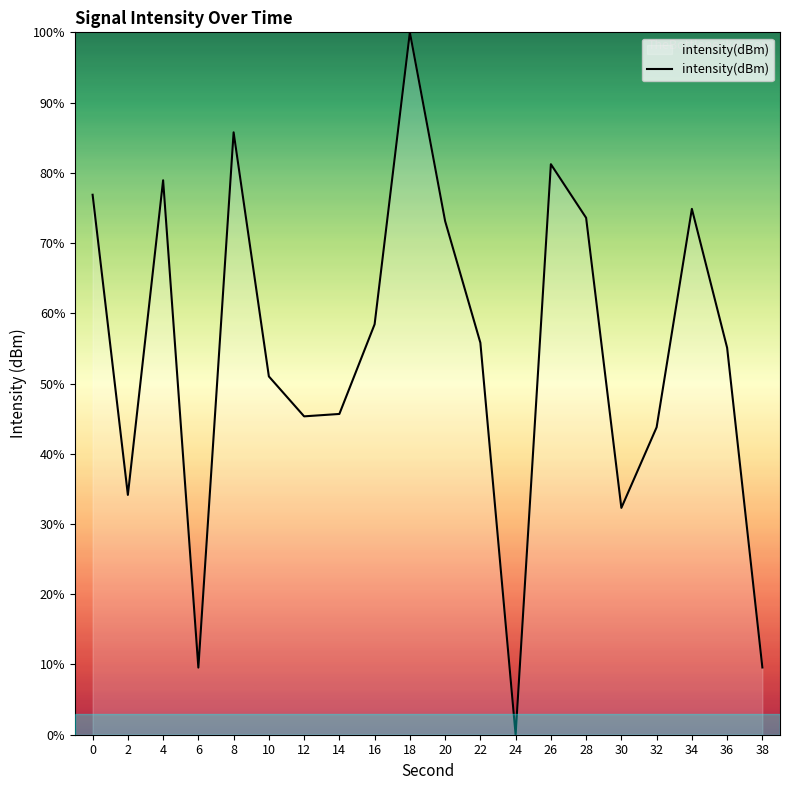

What is the ratio of the value at 8 to the value at 10?

1.7